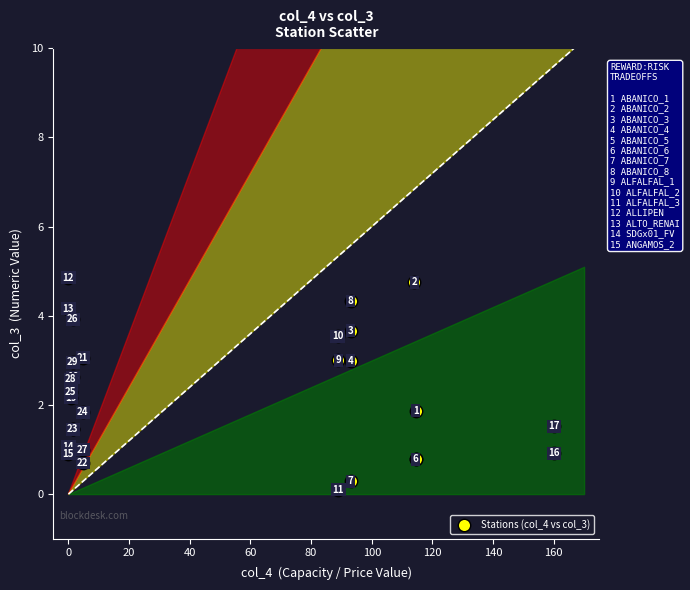

What Y value in the scatter plot is closest to 2?

1.9